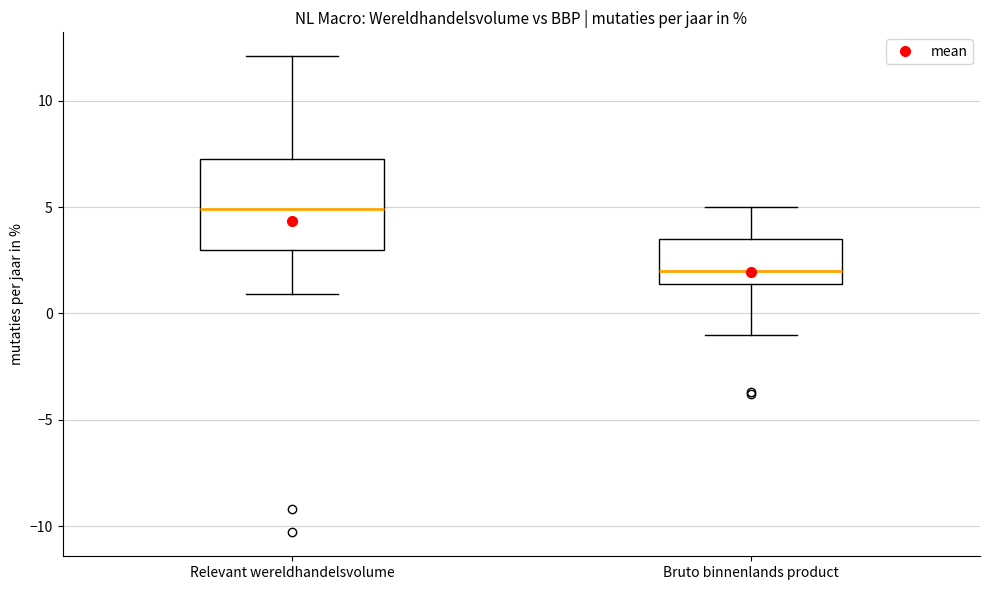

Which box is the tallest, from its lower edge to its upper edge?

Relevant wereldhandelsvolume